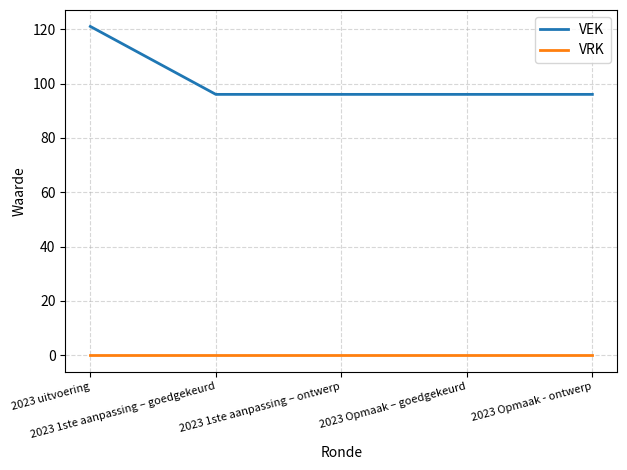

Which category has the highest value in the VEK series?

2023 uitvoering